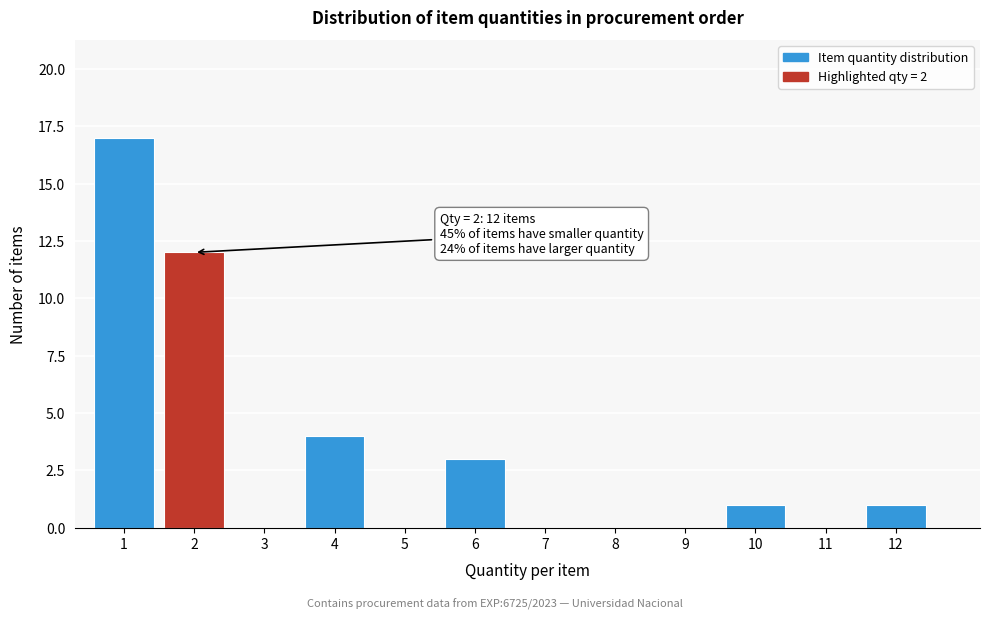

Reading left to right, what are all the values shown in this chart?

1=17	2=12	3=0	4=4	5=0	6=3	7=0	8=0	9=0	10=1	11=0	12=1